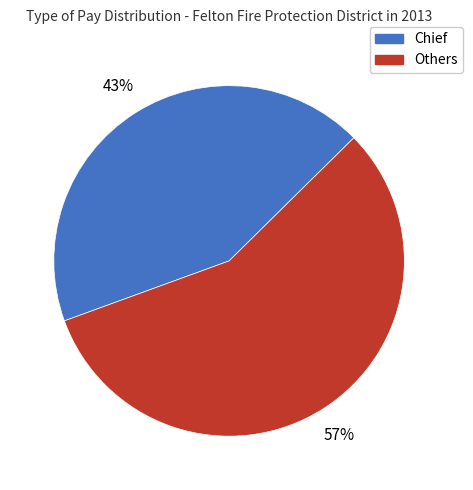

To the nearest percent, what is the difference between the largest and smallest slice percentages?

14%